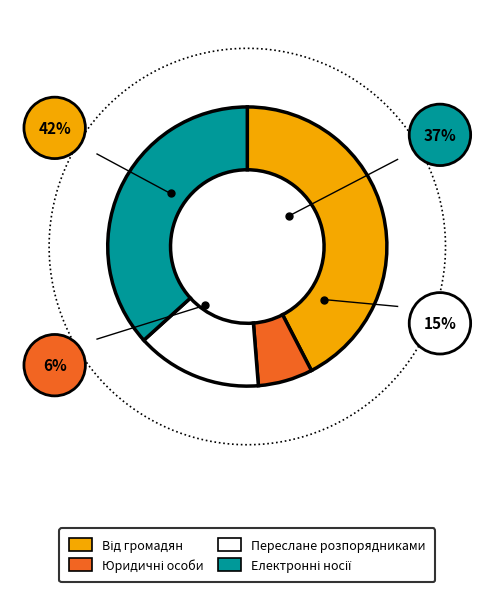

To the nearest percent, what portion does Запит отримано: електронні носії represent?

37%